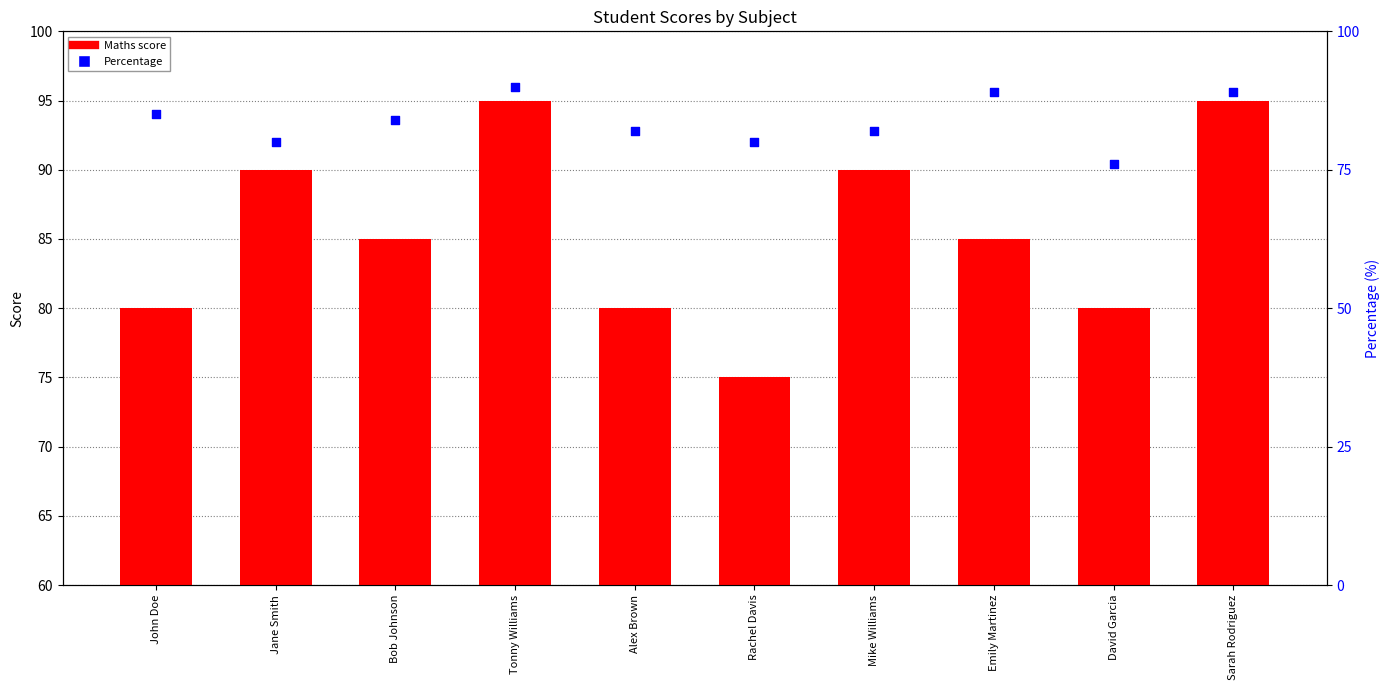

What are all the series names shown in the legend?

Maths score, Percentage